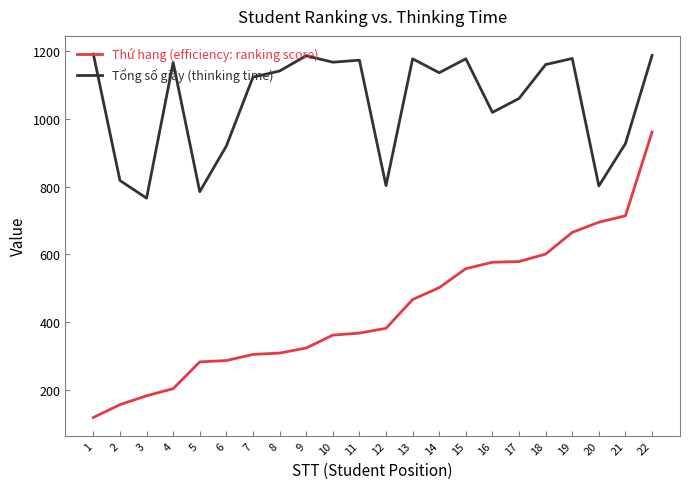

List the series in order of their peak value, lowest first.

Thứ hạng (efficiency: ranking score), Tổng số giây (thinking time)